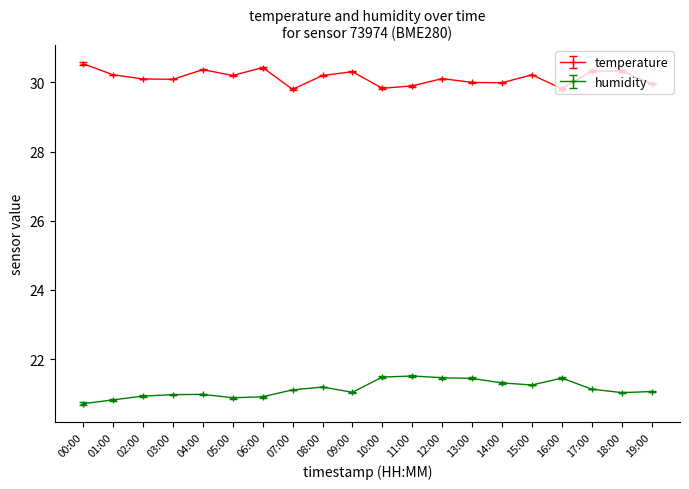

Is it true that humidity equals 34.5 at 18:00?

False